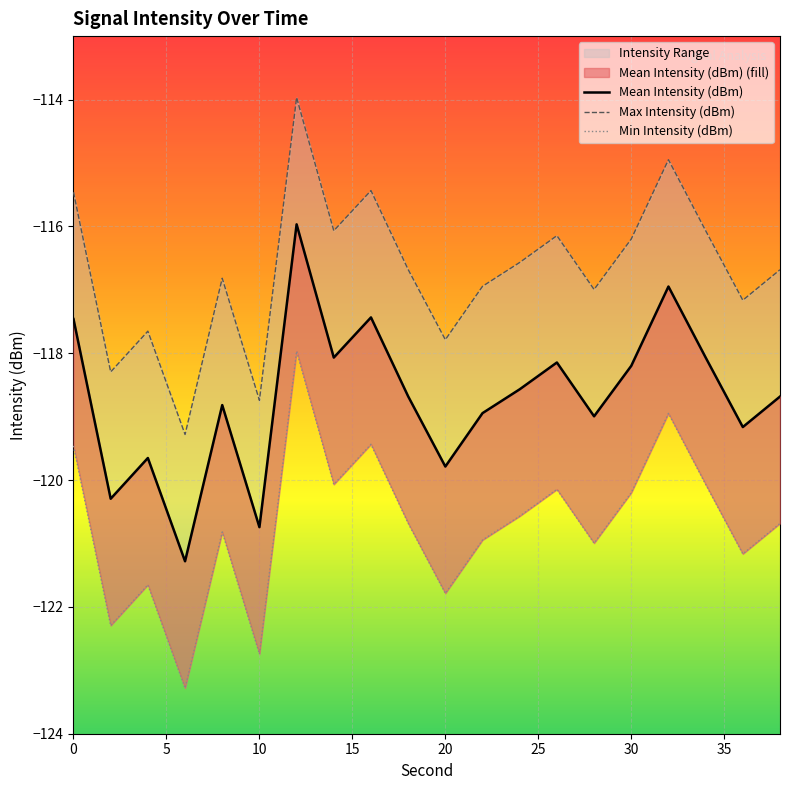

The Mean Intensity (dBm) series shows -195.9 at 13. True or false?

False